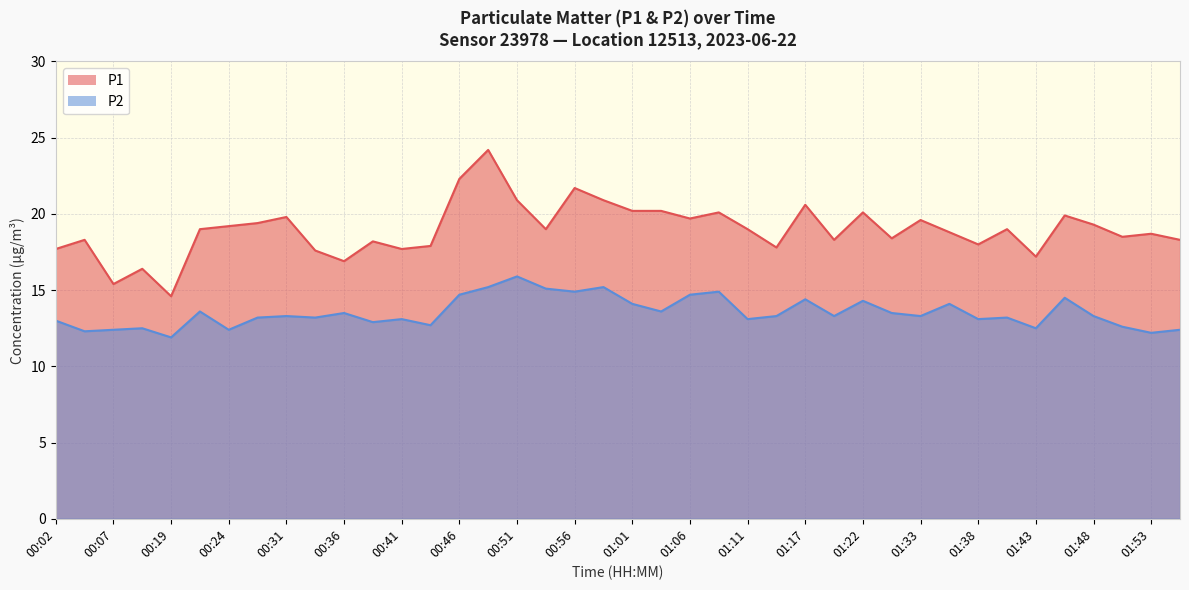

What is the label of the 16th point from the left?

00:49